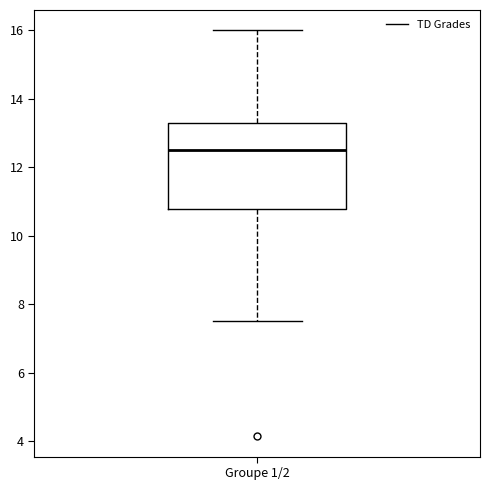

Where does the upper whisker of the box for Groupe 1/2 end on the y-axis? The values are not printed on the chart, so give them approximately, as read against the axis.

16.0